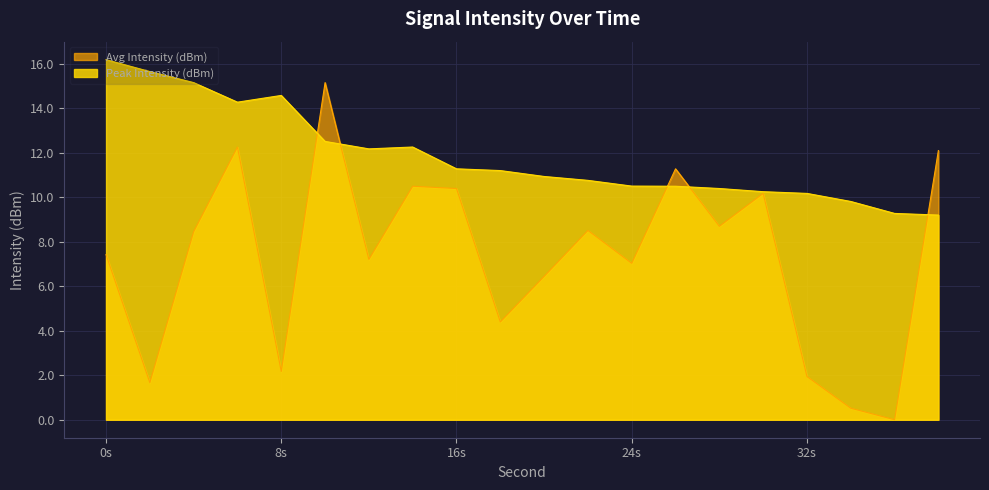

What is the difference between the maximum and minimum values in the Avg Intensity (dBm) series?

15.2